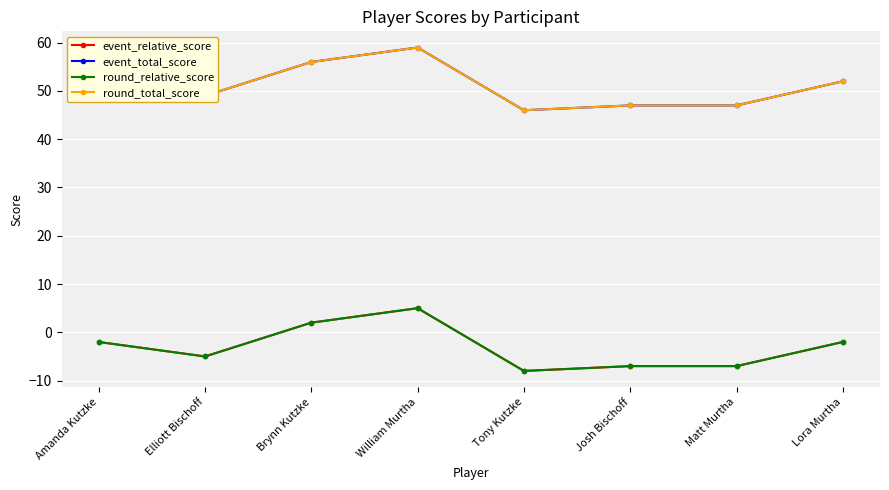

The value of round_relative_score at Amanda Kutzke is -2. True or false?

True